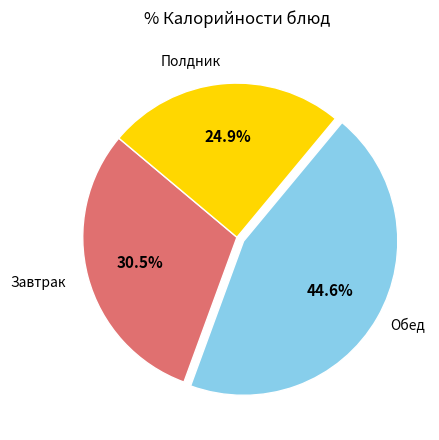

To the nearest percent, what is the average slice percentage?

33%